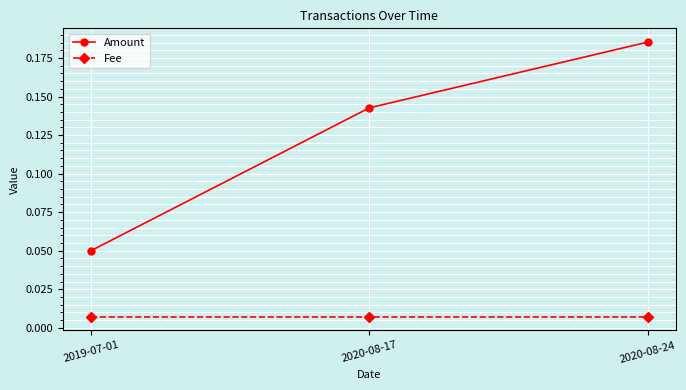

Rank the series at 2020-08-17 from highest to lowest value.

Amount, Fee